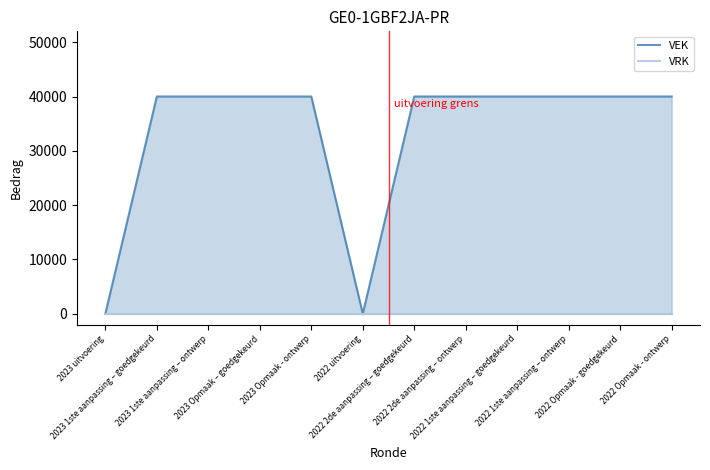

What is the total value across all series at 2022 2de aanpassing – ontwerp?

40000